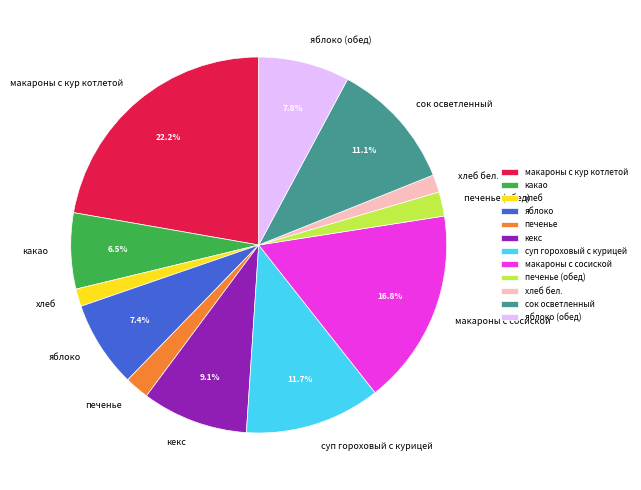

What portion of the pie excludes макароны с кур котлетой?

77.8%